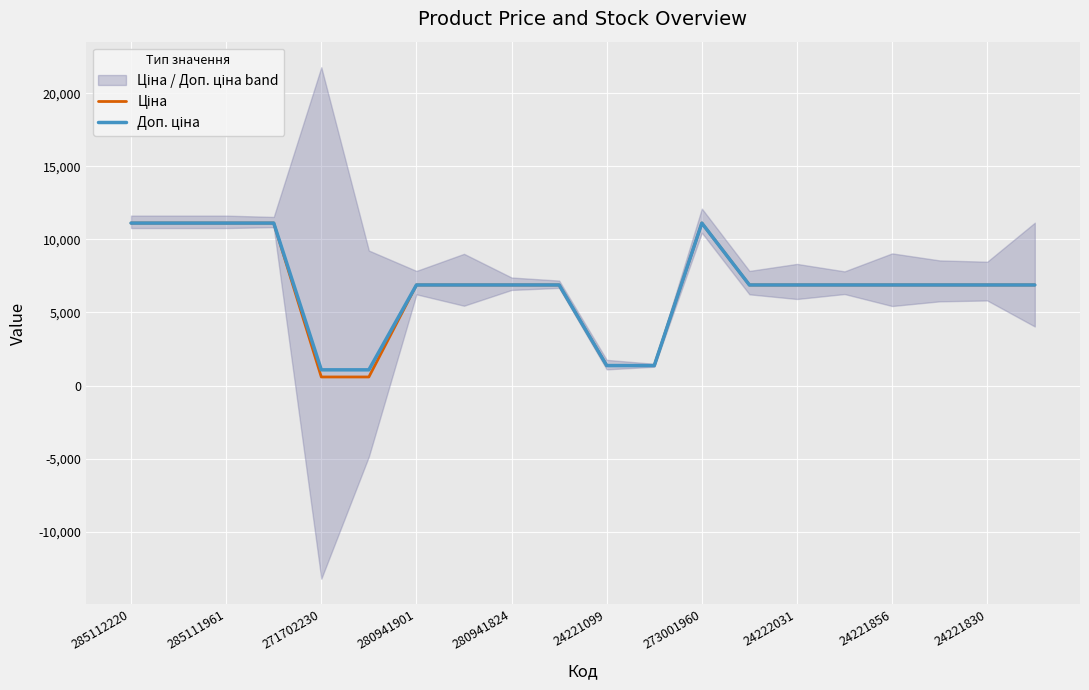

Where does the Ціна series first go above 6879?

285112220